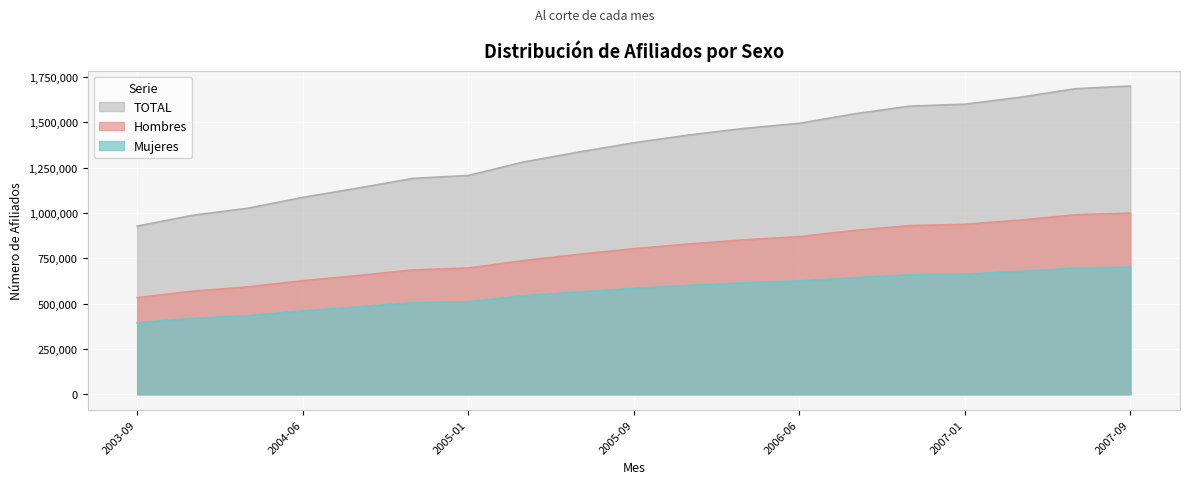

True or false: TOTAL and Mujeres intersect in this chart.

False